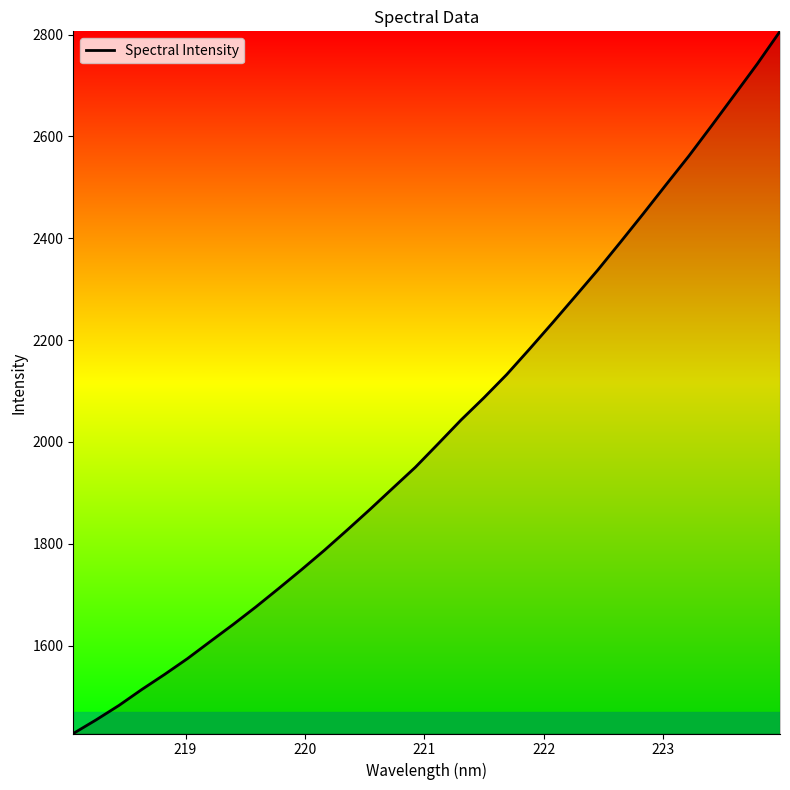

What is the difference between the maximum and minimum values?

1379.0